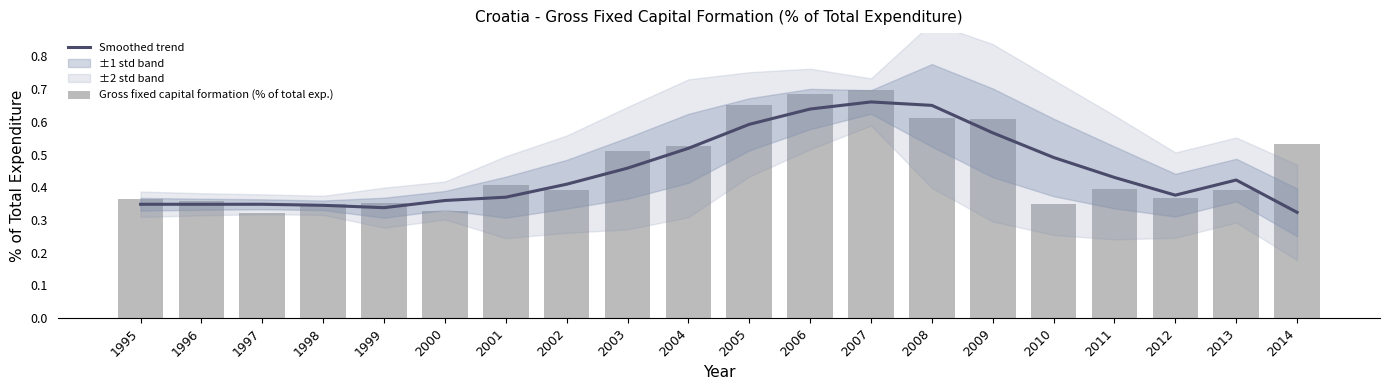

The Gross fixed capital formation (% of total exp.) series shows 0.4 at 1998. True or false?

True